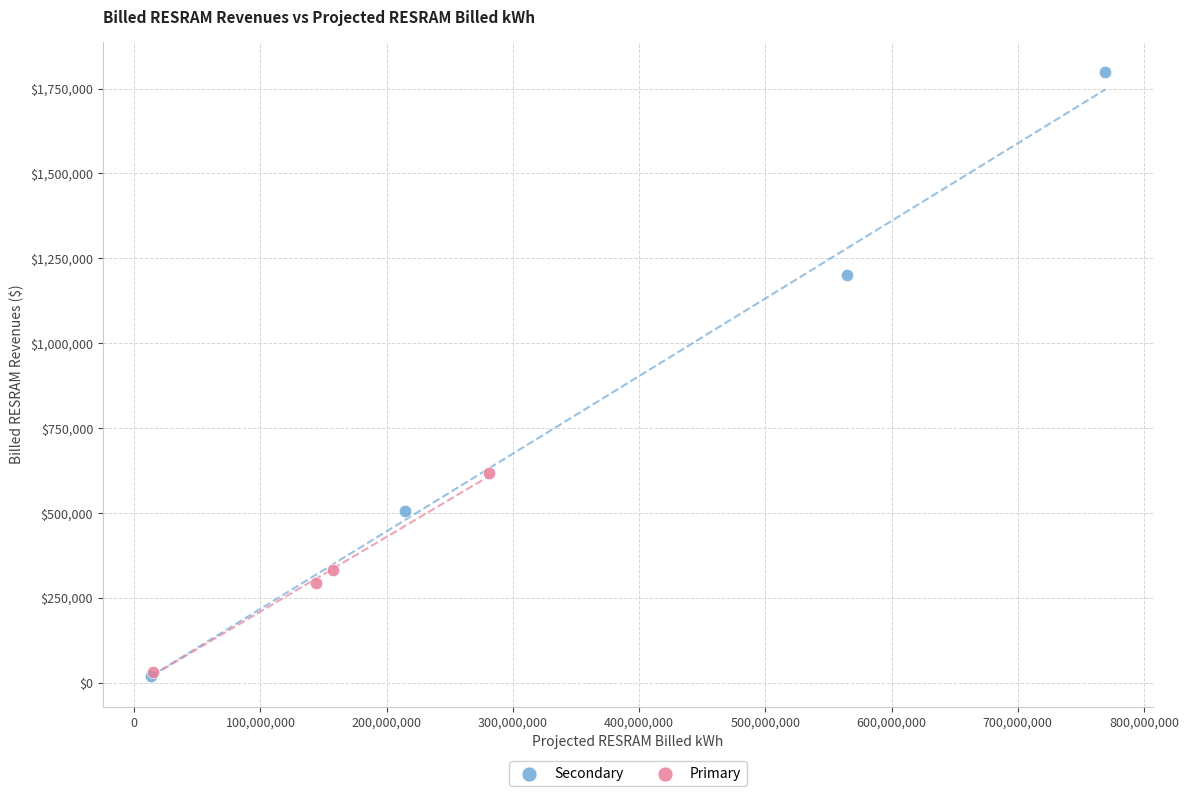

Which series has the widest spread of Y values?

Secondary